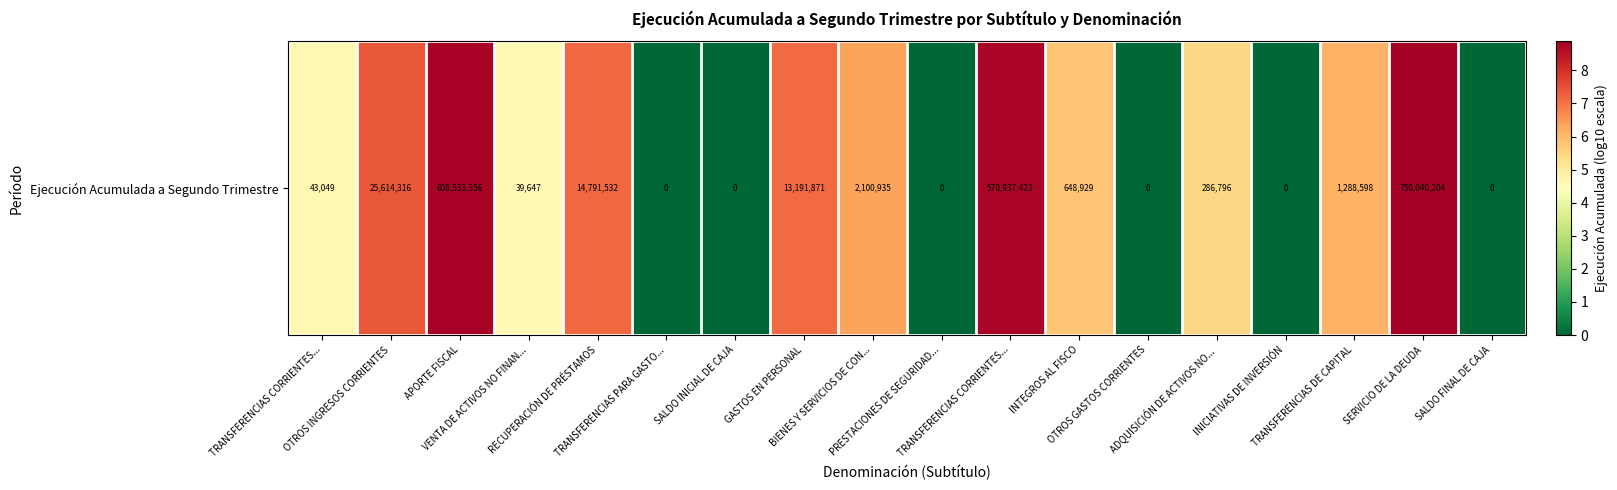

Reading left to right, transcribe all the data shown in this chart.

TRANSFERENCIAS CORRIENTES...=4.6	OTROS INGRESOS CORRIENTES=7.4	APORTE FISCAL=8.8	VENTA DE ACTIVOS NO FINAN...=4.6	RECUPERACIÓN DE PRÉSTAMOS=7.2	TRANSFERENCIAS PARA GASTO...=0.0	SALDO INICIAL DE CAJA=0.0	GASTOS EN PERSONAL=7.1	BIENES Y SERVICIOS DE CON...=6.3	PRESTACIONES DE SEGURIDAD...=0.0	TRANSFERENCIAS CORRIENTES...=8.8	INTEGROS AL FISCO=5.8	OTROS GASTOS CORRIENTES=0.0	ADQUISICIÓN DE ACTIVOS NO...=5.5	INICIATIVAS DE INVERSIÓN=0.0	TRANSFERENCIAS DE CAPITAL=6.1	SERVICIO DE LA DEUDA=8.9	SALDO FINAL DE CAJA=0.0